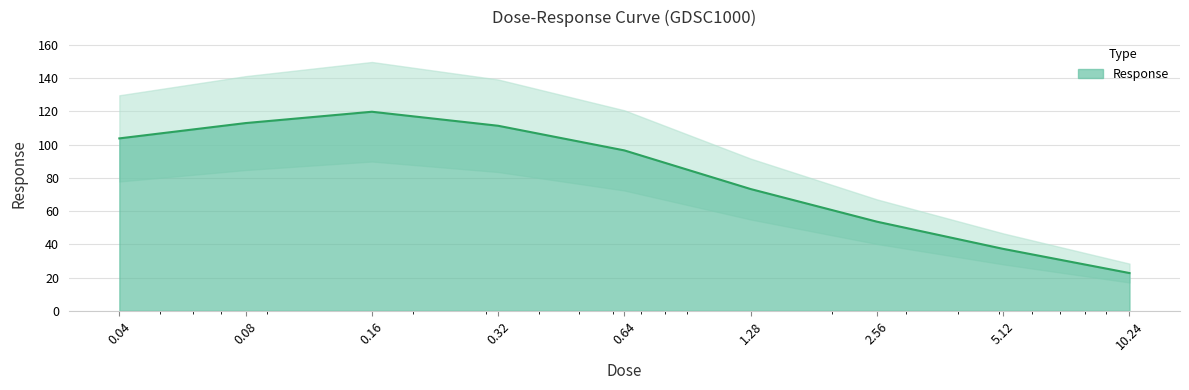

The chart shows a value of 195.4 at 0.08. True or false?

False